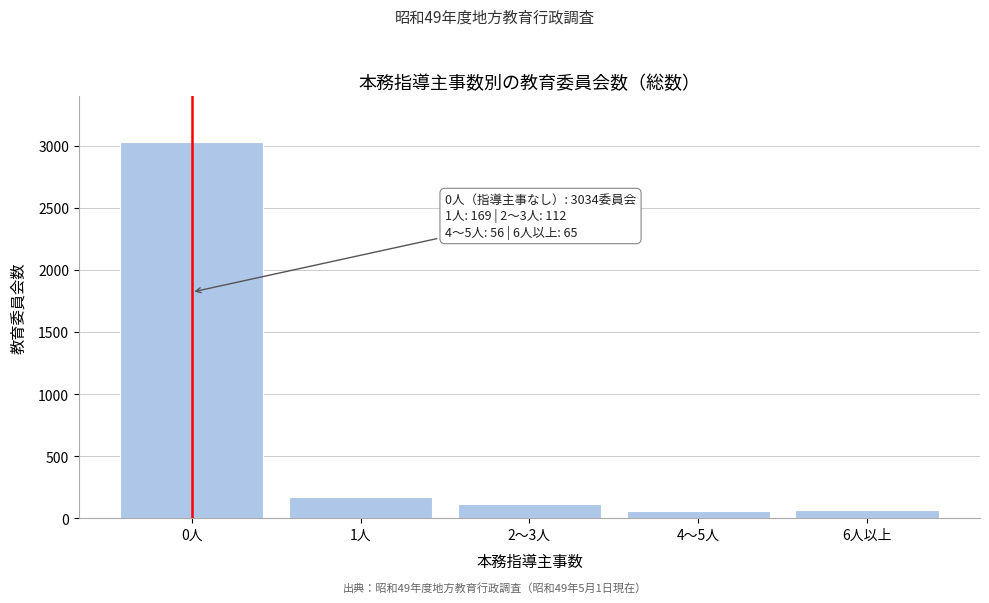

What is the change in value from 0人 to 2～3人?

-2922